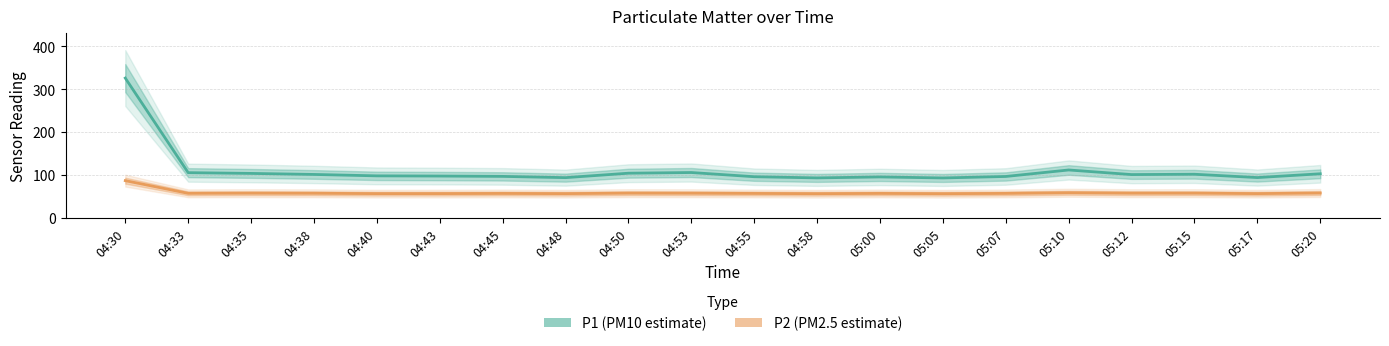

True or false: P1 (PM10 estimate) and P2 (PM2.5 estimate) cross at least once.

False